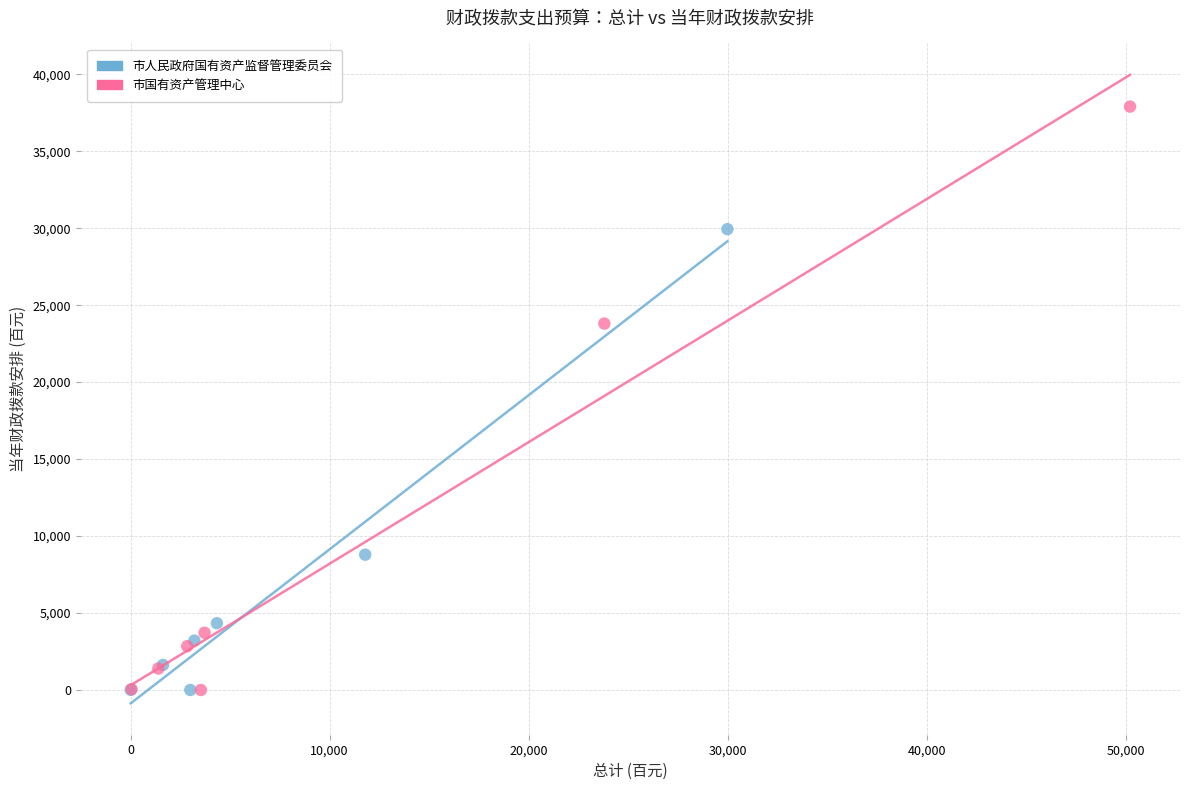

Which series has the largest Y range (max minus min)?

市国有资产管理中心